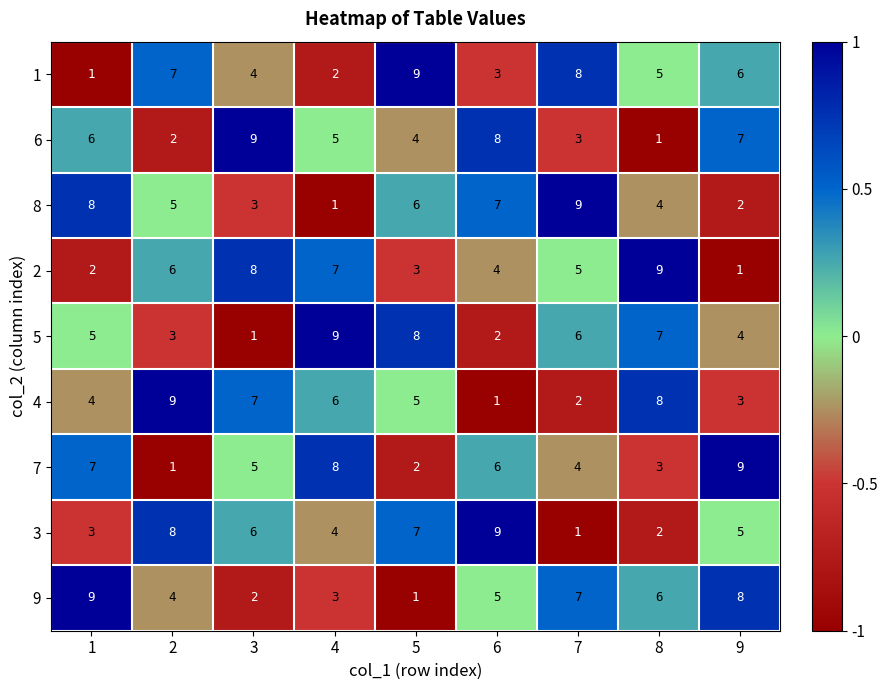

What is the spread (max minus min) of values at 8?

8